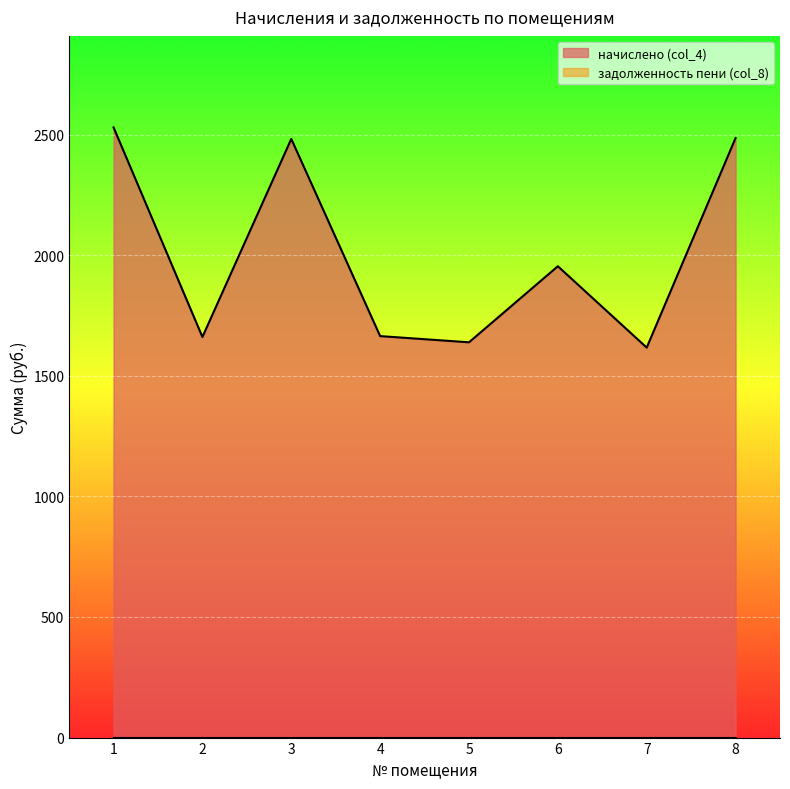

What is the value of the 2nd point from the left?

1660.7